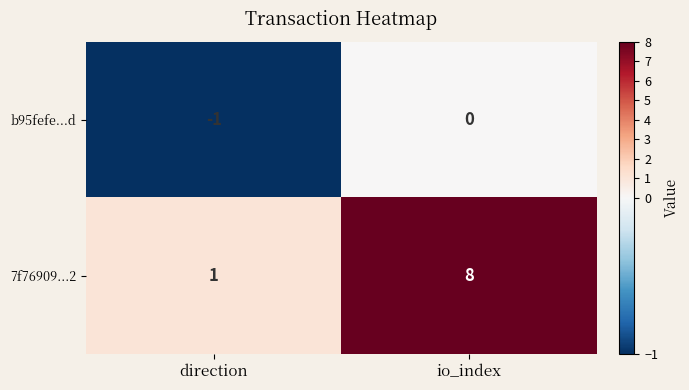

What is the sum of all 7f76909...2 values?

9